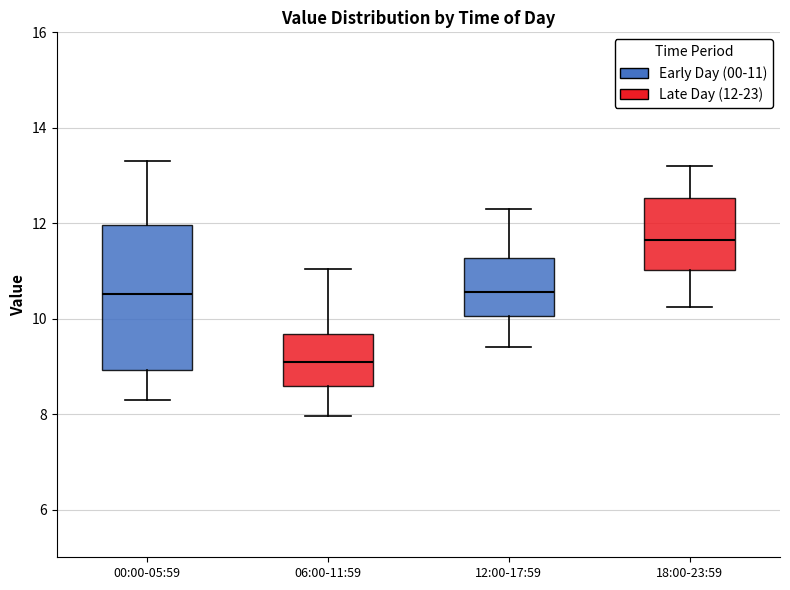

Where does the median line of the box for 00:00-05:59 sit on the y-axis? The values are not printed on the chart, so give them approximately, as read against the axis.

10.6